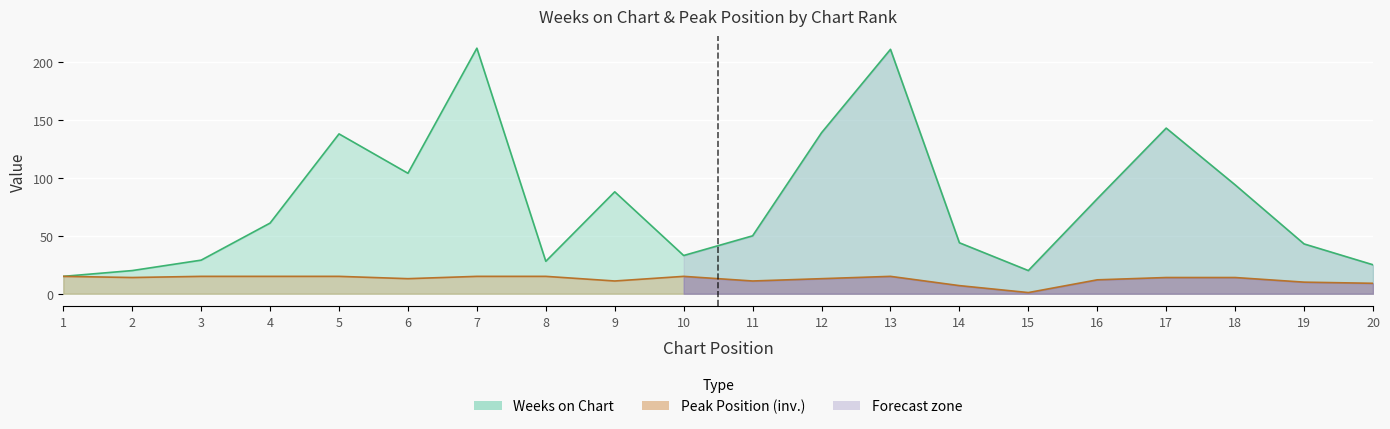

Reading right to left, list all the values displayed in this chart.

Weeks on Chart: 20=25	19=43	18=94	17=143	16=82	15=20	14=44	13=211	12=139	11=50	10=33	9=88	8=28	7=212	6=104	5=138	4=61	3=29	2=20	1=15
Peak Position: 20=9	19=10	18=14	17=14	16=12	15=1	14=7	13=15	12=13	11=11	10=15	9=11	8=15	7=15	6=13	5=15	4=15	3=15	2=14	1=15